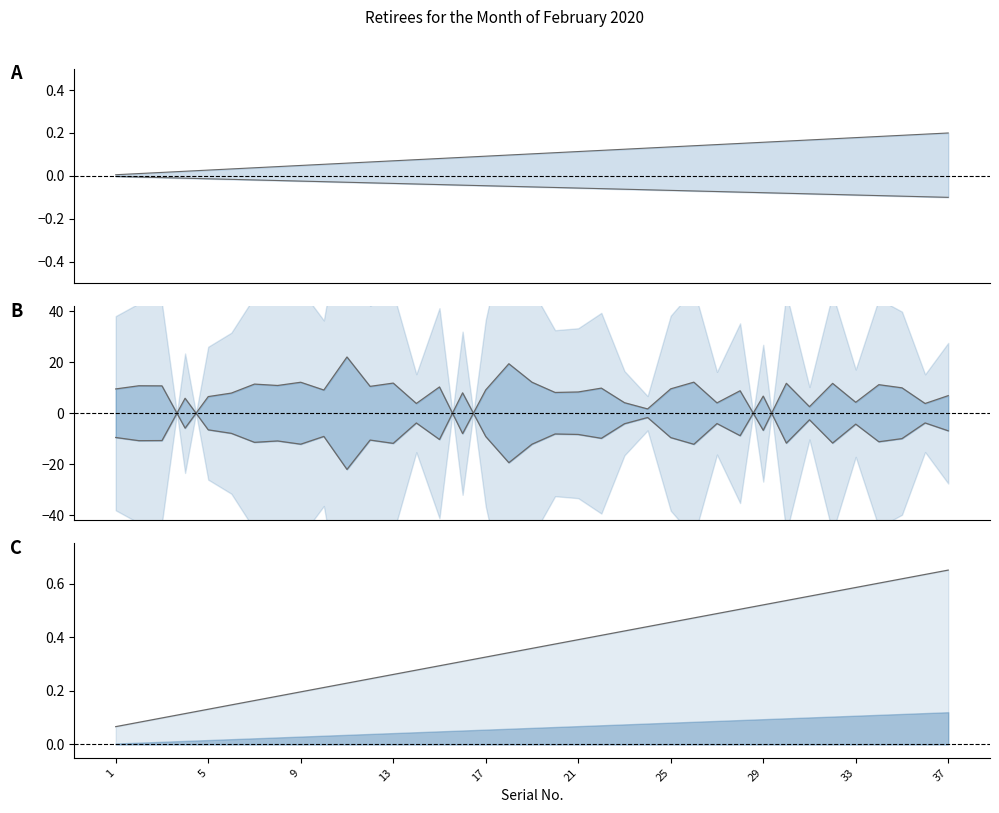

What is the average value of the Upper line series?

0.4